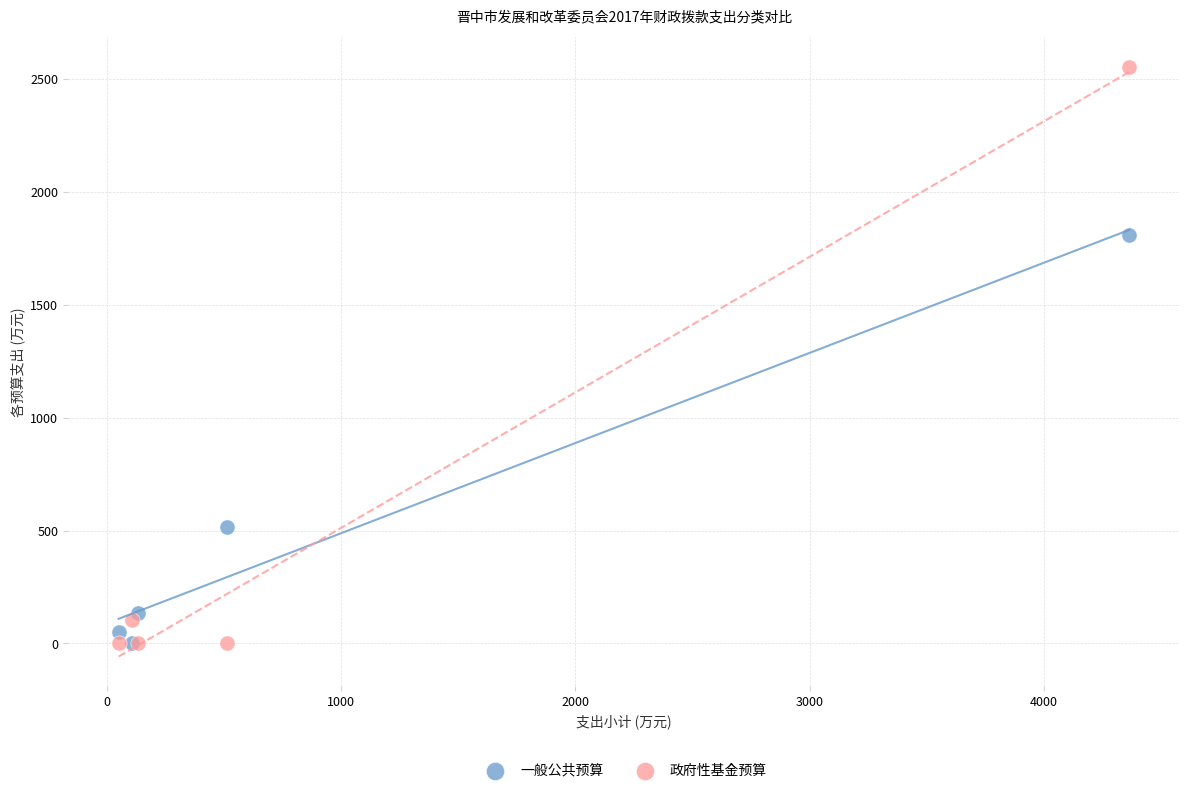

Which series has the widest spread of Y values?

政府性基金预算